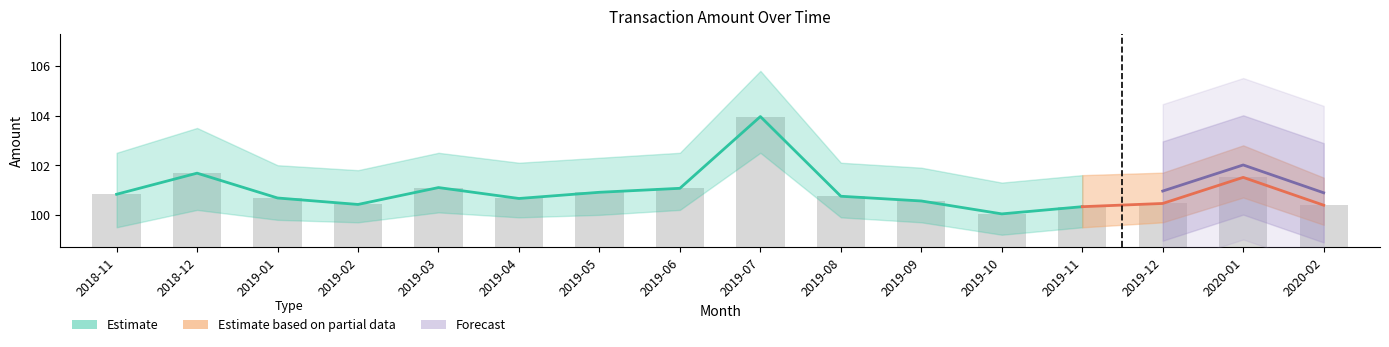

Reading right to left, transcribe all the data shown in this chart.

2020-02=100.4	2020-01=101.5	2019-12=100.5	2019-11=100.3	2019-10=100.0	2019-09=100.6	2019-08=100.8	2019-07=104.0	2019-06=101.1	2019-05=100.9	2019-04=100.7	2019-03=101.1	2019-02=100.4	2019-01=100.7	2018-12=101.7	2018-11=100.8